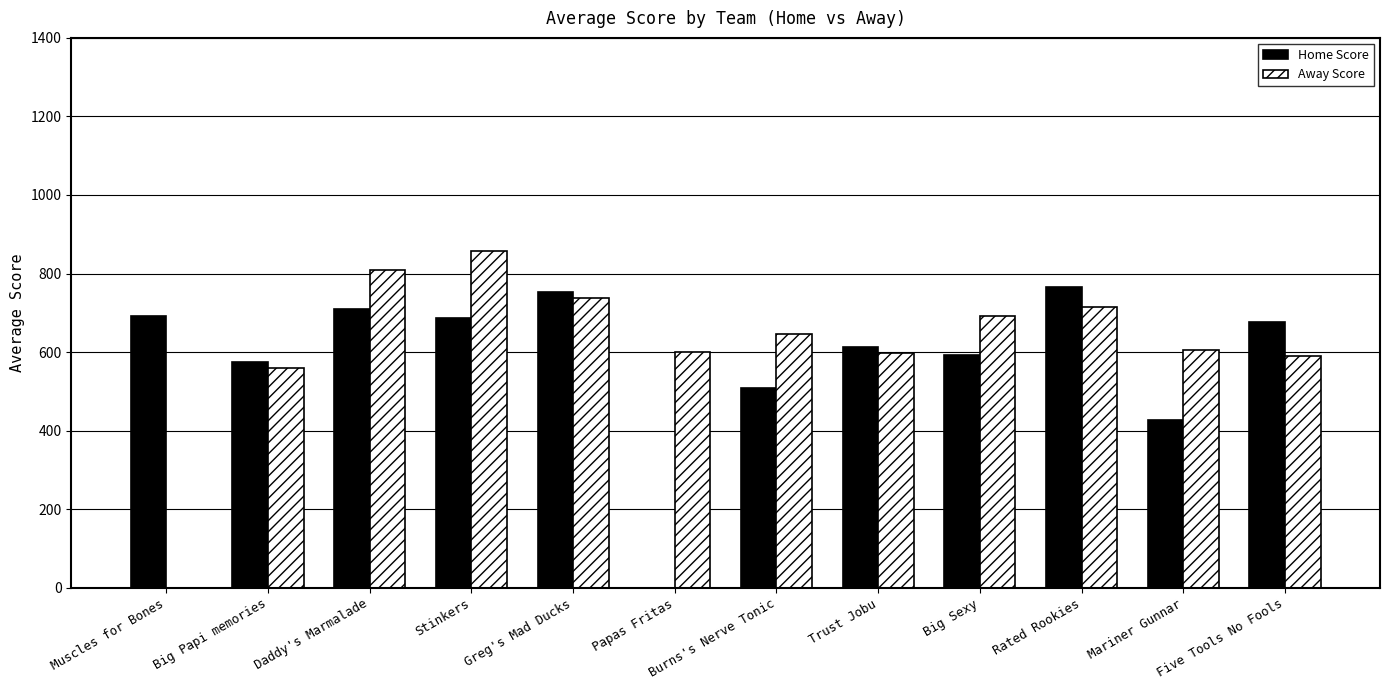

What is the greatest value displayed?

857.3